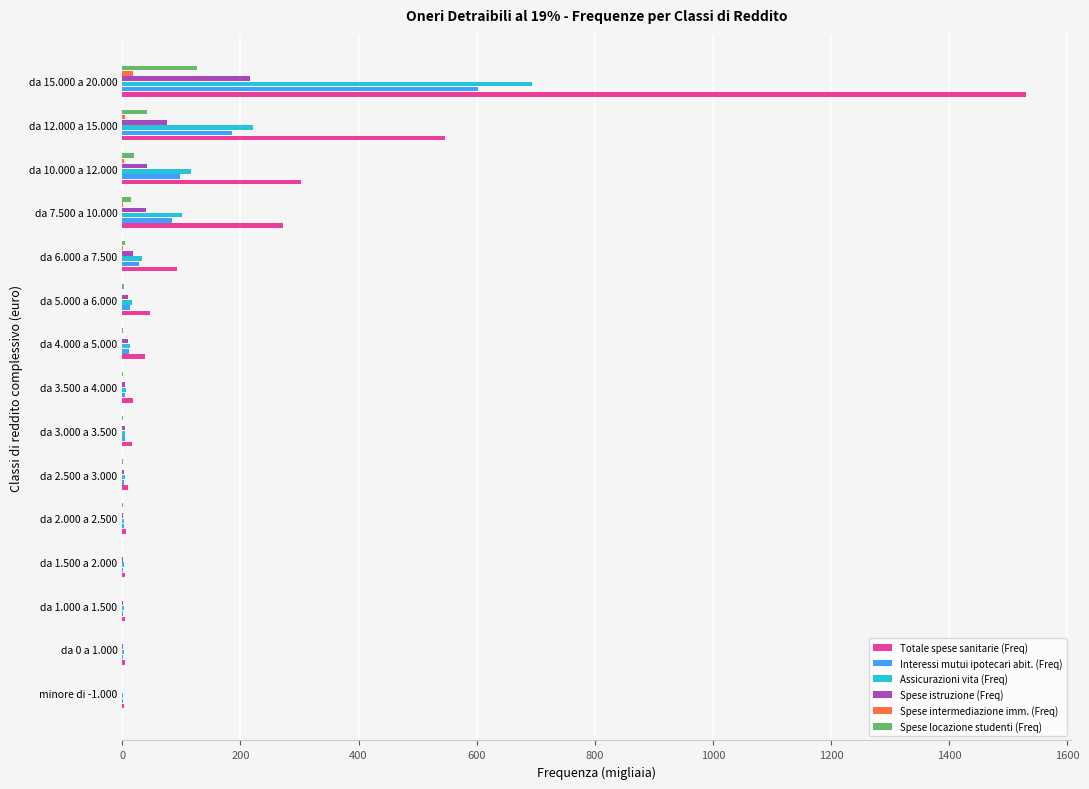

What is the average value of the Spese locazione studenti (Freq) series?

14.2